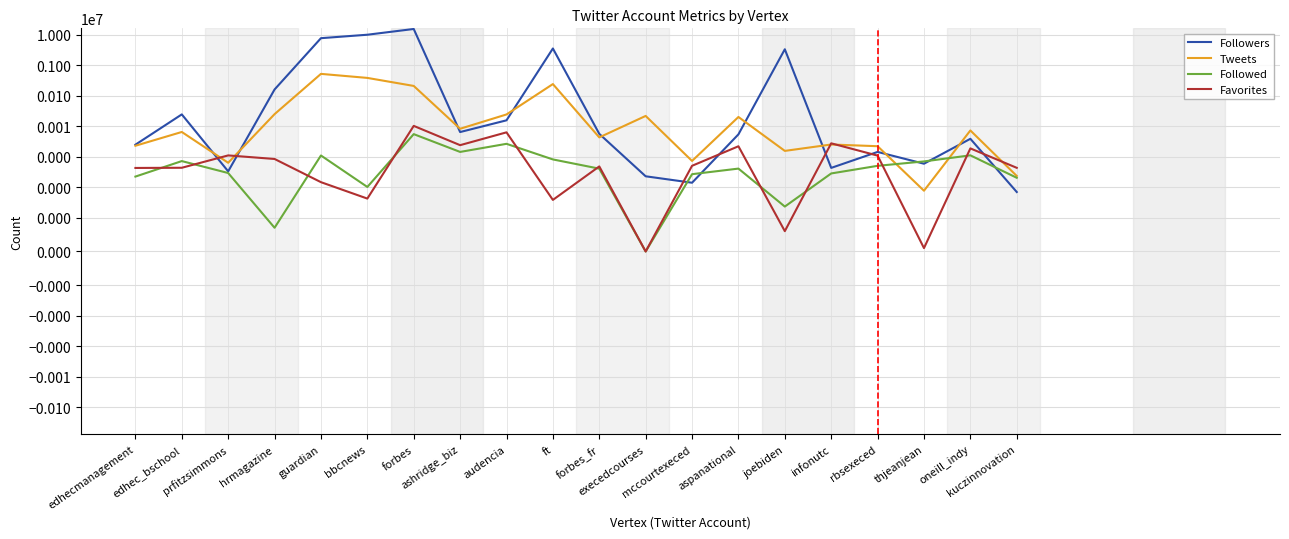

Reading left to right, transcribe all the data shown in this chart.

Followers: edhecmanagement=2455	edhec_bschool=24153	prfitzsimmons=328	hrmagazine=158558	guardian=7615952	bbcnews=9876120	forbes=15248415	ashridge_biz=6372	audencia=15447	ft=3497877	forbes_fr=5563	execedcourses=226	mccourtexeced=139	aspanational=5360	joebiden=3297278	infonutc=426	rbsexeced=1422	thjeanjean=584	oneill_indy=3830	kuczinnovation=69
Tweets: edhecmanagement=2265	edhec_bschool=6410	prfitzsimmons=627	hrmagazine=24625	guardian=514634	bbcnews=379425	forbes=207115	ashridge_biz=8165	audencia=24069	ft=238276	forbes_fr=4263	execedcourses=21511	mccourtexeced=720	aspanational=19887	joebiden=1537	infonutc=2489	rbsexeced=2189	thjeanjean=76	oneill_indy=7188	kuczinnovation=232
Followed: edhecmanagement=221	edhec_bschool=712	prfitzsimmons=289	hrmagazine=7	guardian=1086	bbcnews=101	forbes=5446	ashridge_biz=1422	audencia=2621	ft=807	forbes_fr=402	execedcourses=0	mccourtexeced=265	aspanational=404	joebiden=23	infonutc=280	rbsexeced=498	thjeanjean=694	oneill_indy=1099	kuczinnovation=202
Favorites: edhecmanagement=424	edhec_bschool=430	prfitzsimmons=1093	hrmagazine=835	guardian=145	bbcnews=42	forbes=10143	ashridge_biz=2368	audencia=6236	ft=38	forbes_fr=476	execedcourses=0	mccourtexeced=499	aspanational=2179	joebiden=6	infonutc=2722	rbsexeced=1076	thjeanjean=1	oneill_indy=1856	kuczinnovation=428